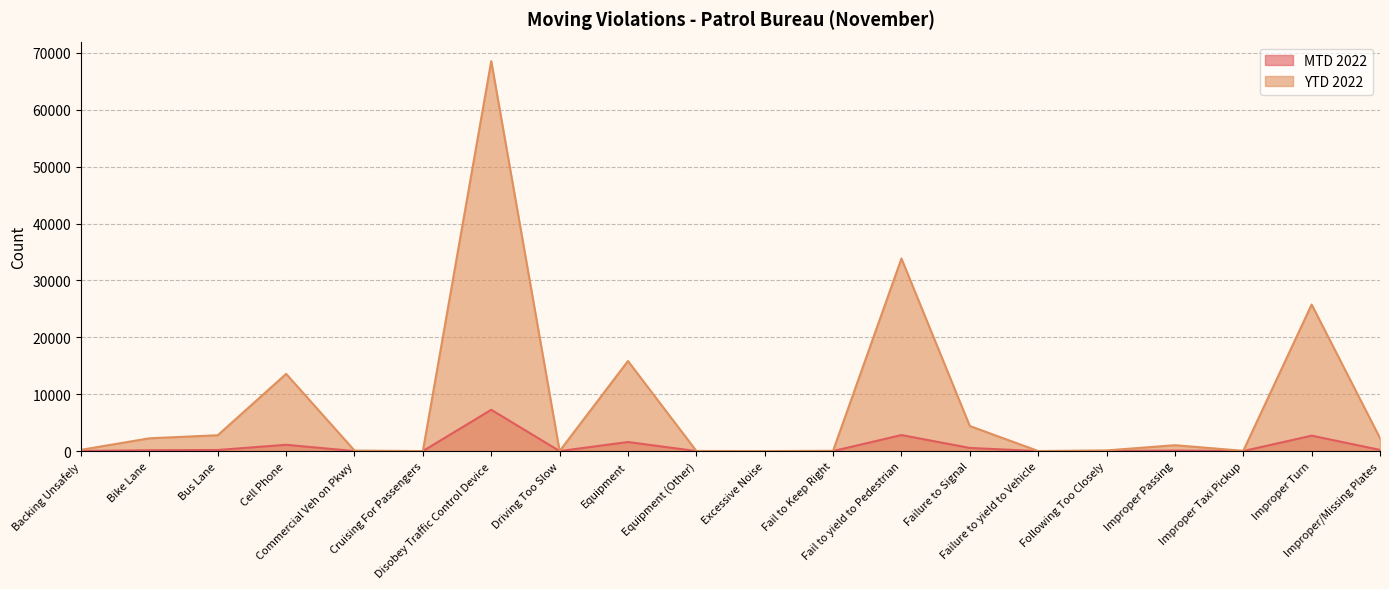

Read the MTD 2022 value at Fail to yield to Pedestrian, to the nearest 100.

2800